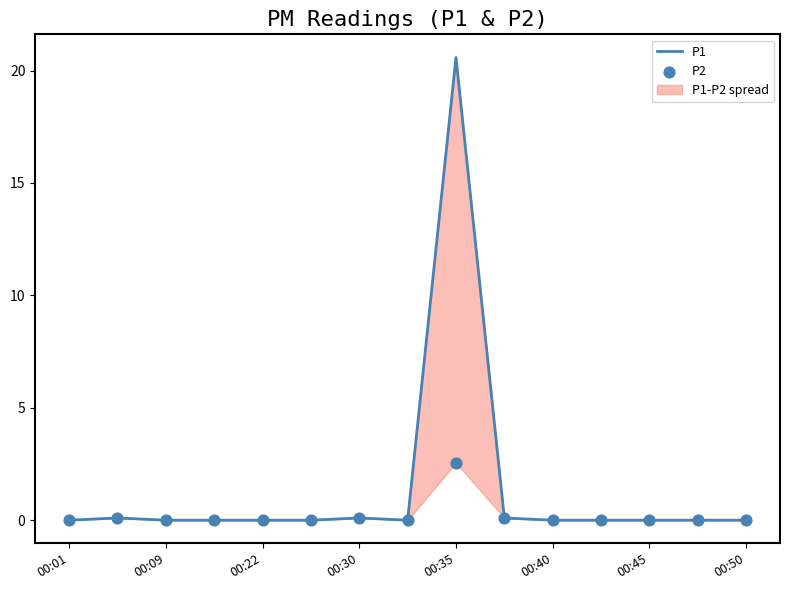

True or false: P1 has a value of 0.0 at 00:50.

True